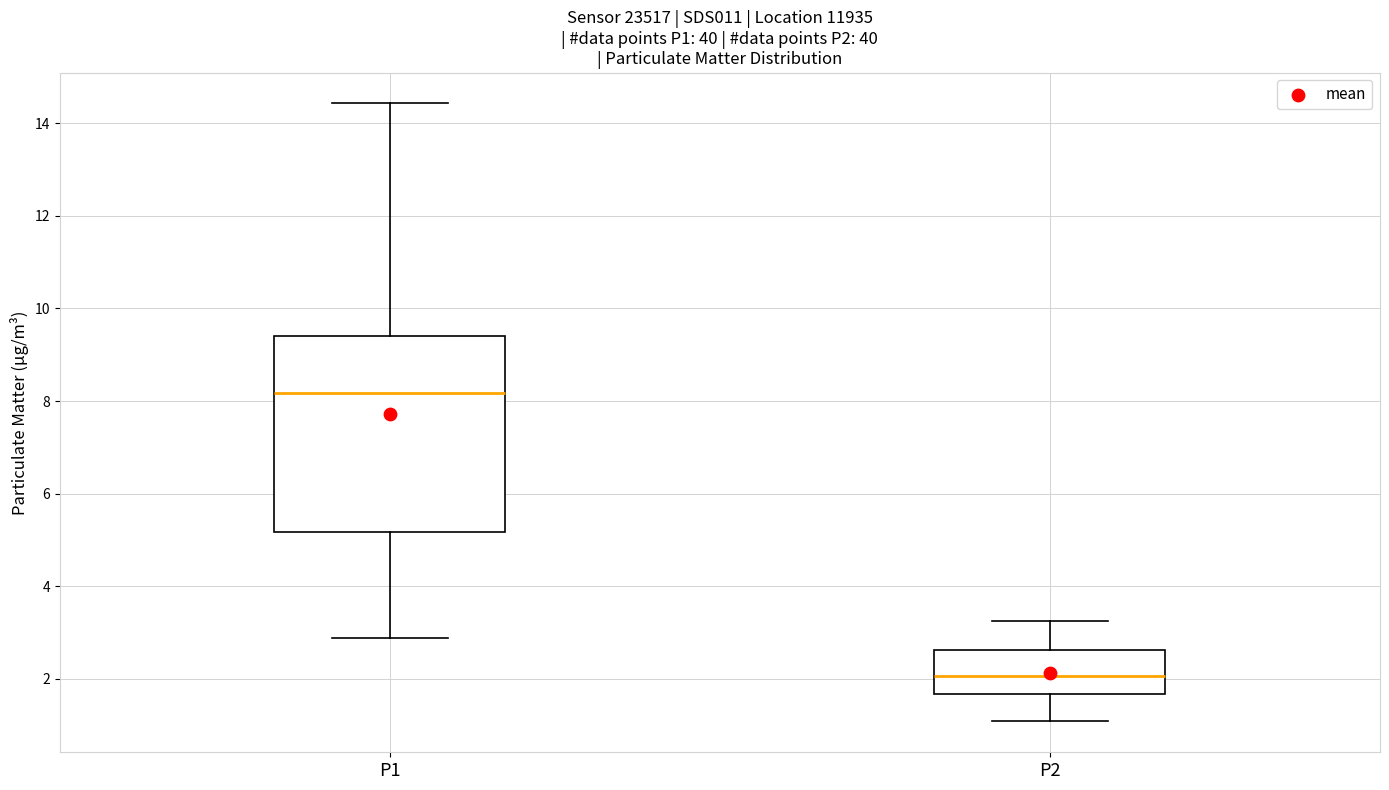

Reading left to right, transcribe this box plot: for each box, give where its median line is, the range the box spans, and where its two whiskers end, as read against the y-axis. The values are not printed on the chart, so give them approximately, as read against the axis.

P1: median 8.2, box 5.2 to 9.4, whiskers 2.8 to 14.4
P2: median 2.0, box 1.6 to 2.6, whiskers 1.0 to 3.2